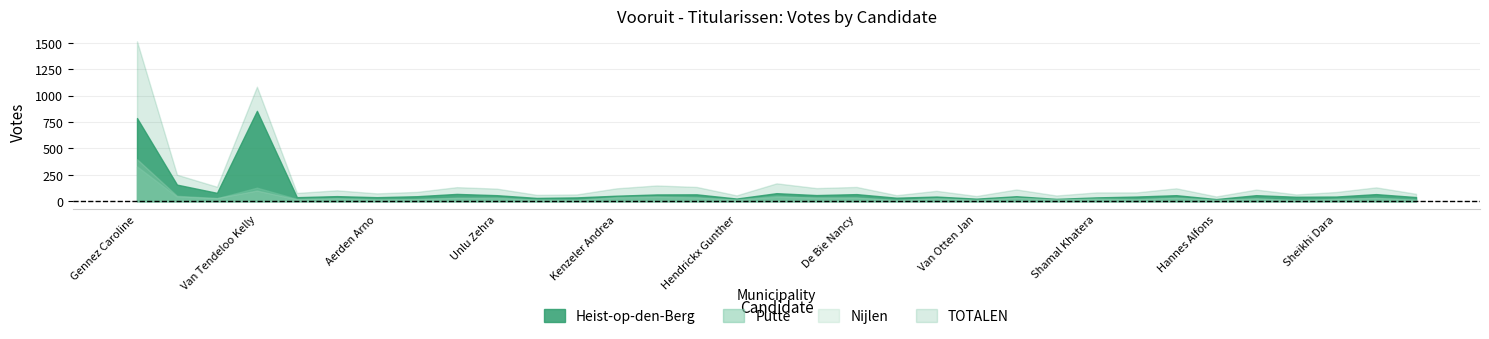

How many times do Nijlen and Putte cross each other?

14